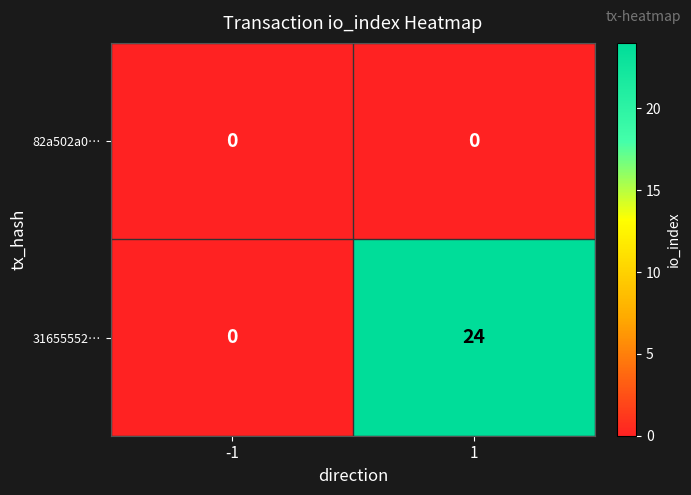

At which category is the sum across all series the highest?

1